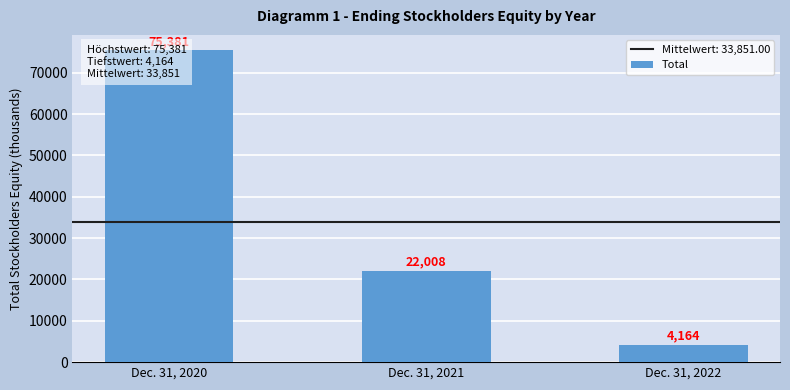

At which category does the chart reach its minimum across all series?

Dec. 31, 2022